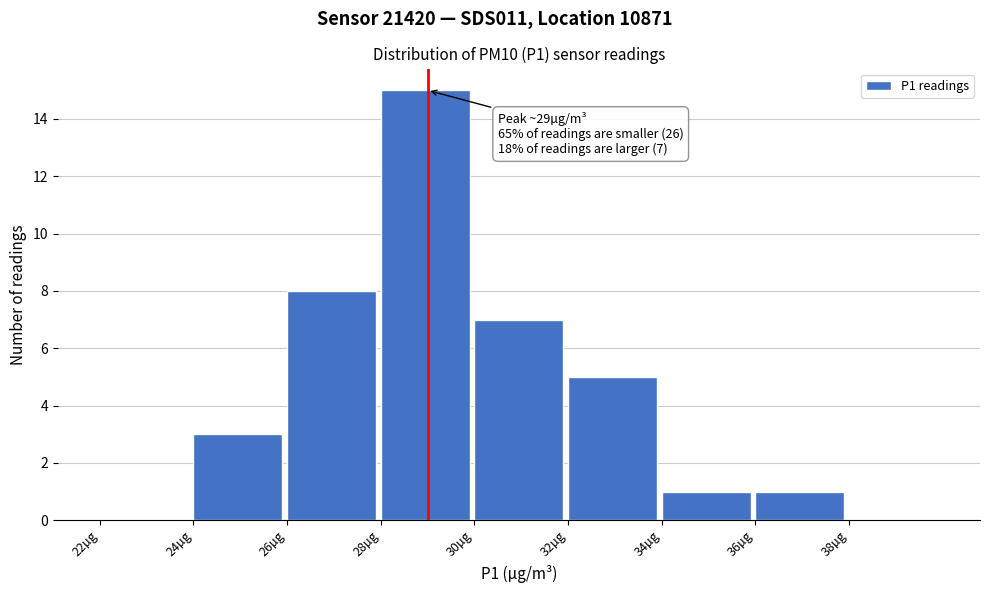

Over which range of the x-axis is the bar tallest?

28 to 30